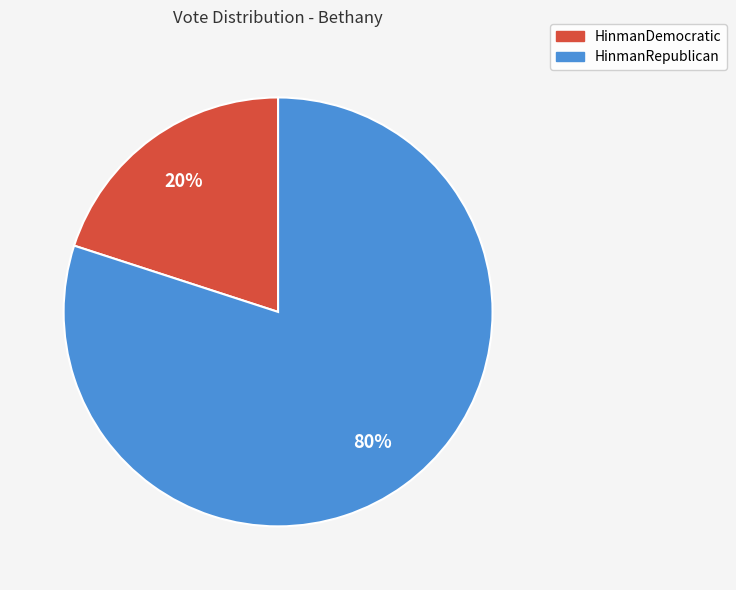

Is it true that HinmanRepublican is 69% of the pie?

False